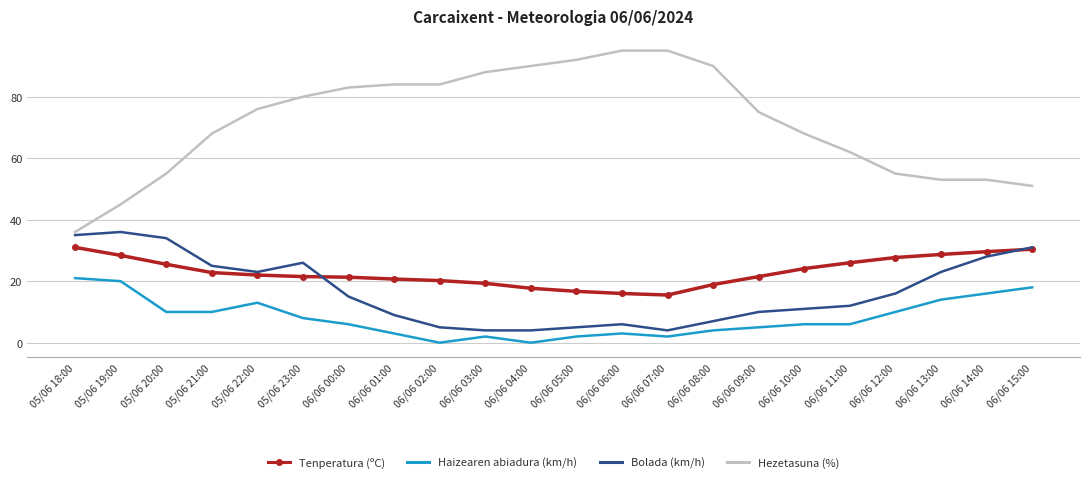

Rank the series by their maximum value, from highest to lowest.

Hezetasuna (%), Bolada (km/h), Tenperatura (ºC), Haizearen abiadura (km/h)